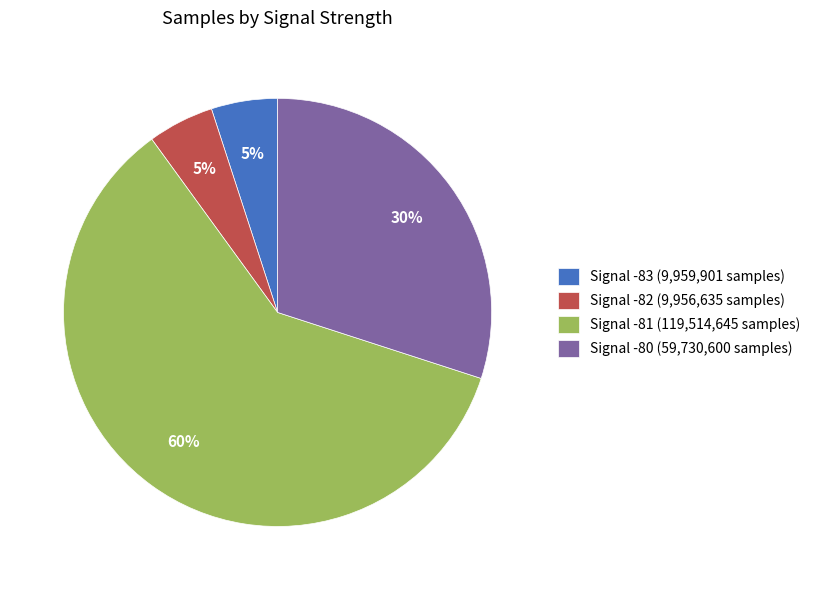

What is the largest slice in the pie chart?

Signal -81 (119,514,645 samples)